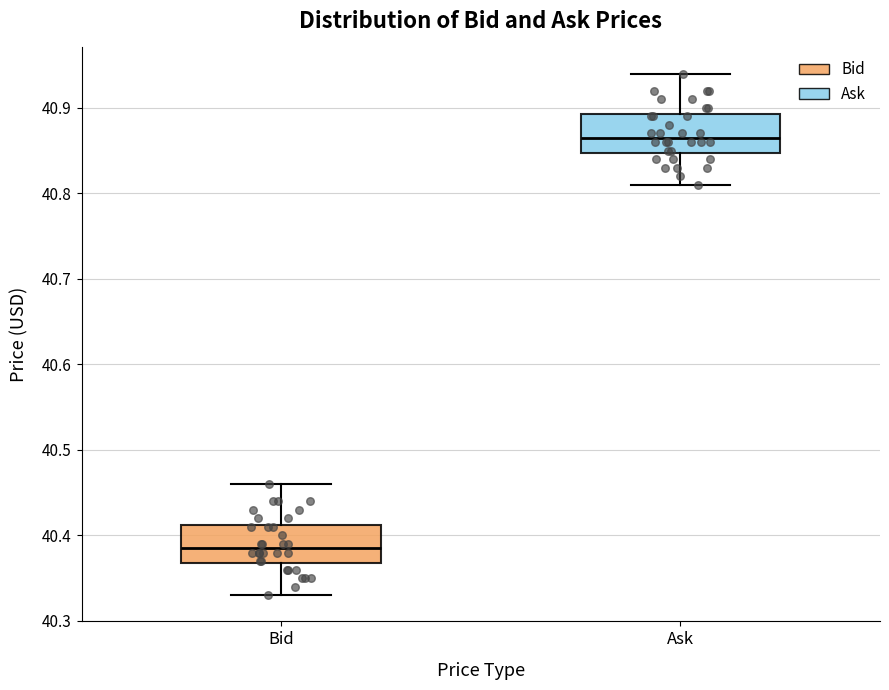

Reading left to right, read every box against the y-axis: the position of its median line, the range the box covers, and the ends of its whiskers. The values are not printed on the chart, so give them approximately, as read against the axis.

Bid: median 40.39, box 40.37 to 40.41, whiskers 40.33 to 40.46
Ask: median 40.87, box 40.85 to 40.89, whiskers 40.81 to 40.94